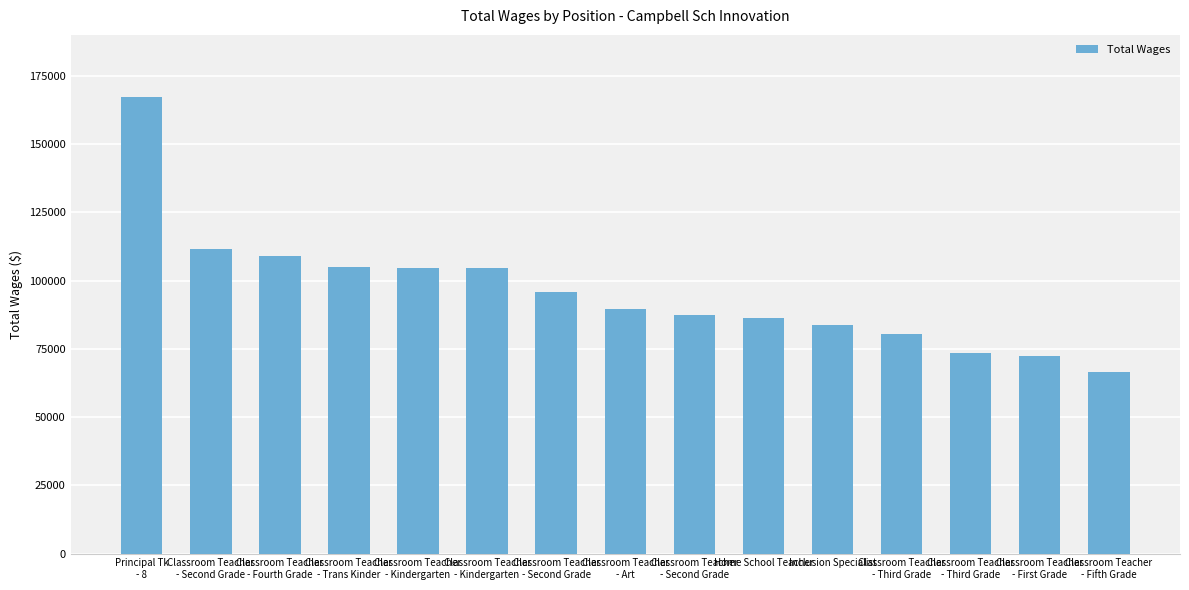

What is the label of the 14th bar from the left?

Classroom Teacher
- First Grade